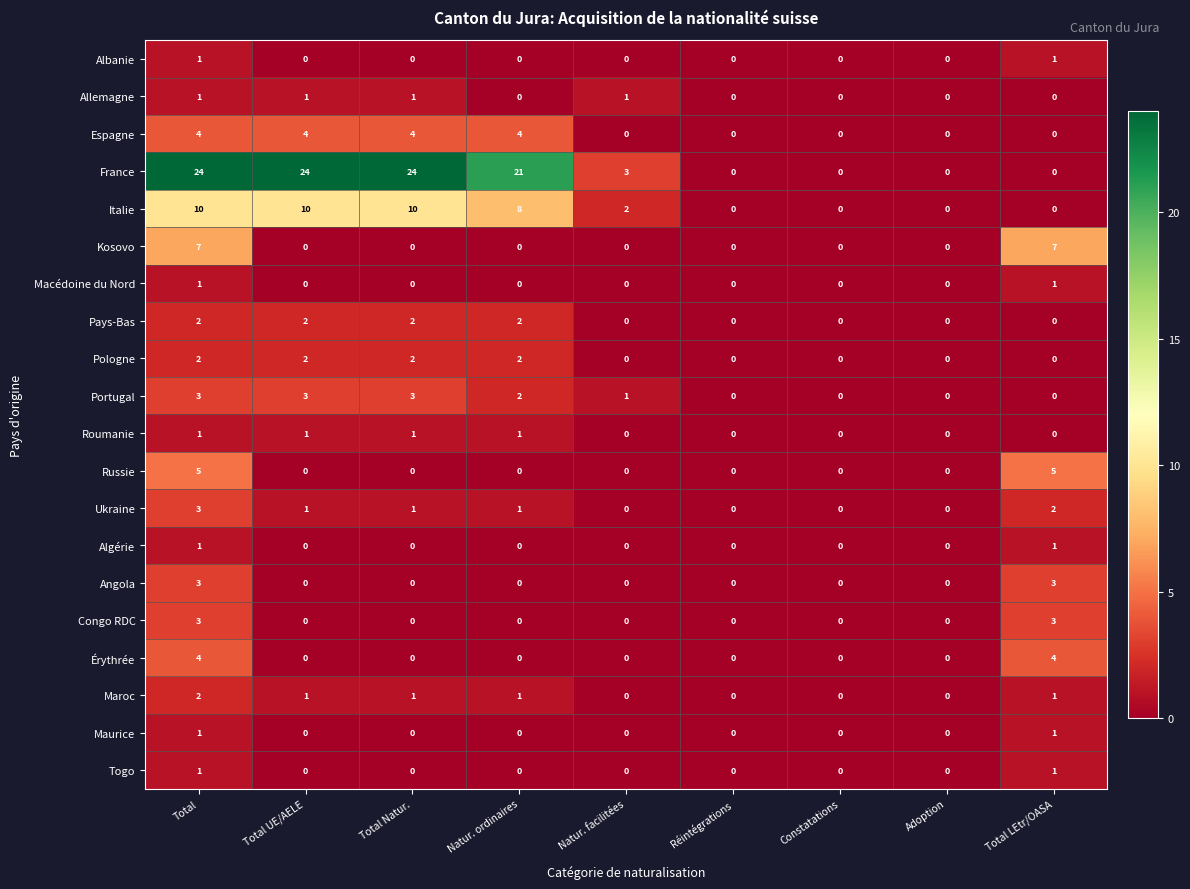

The Allemagne series shows 0 at Natur. ordinaires. True or false?

True